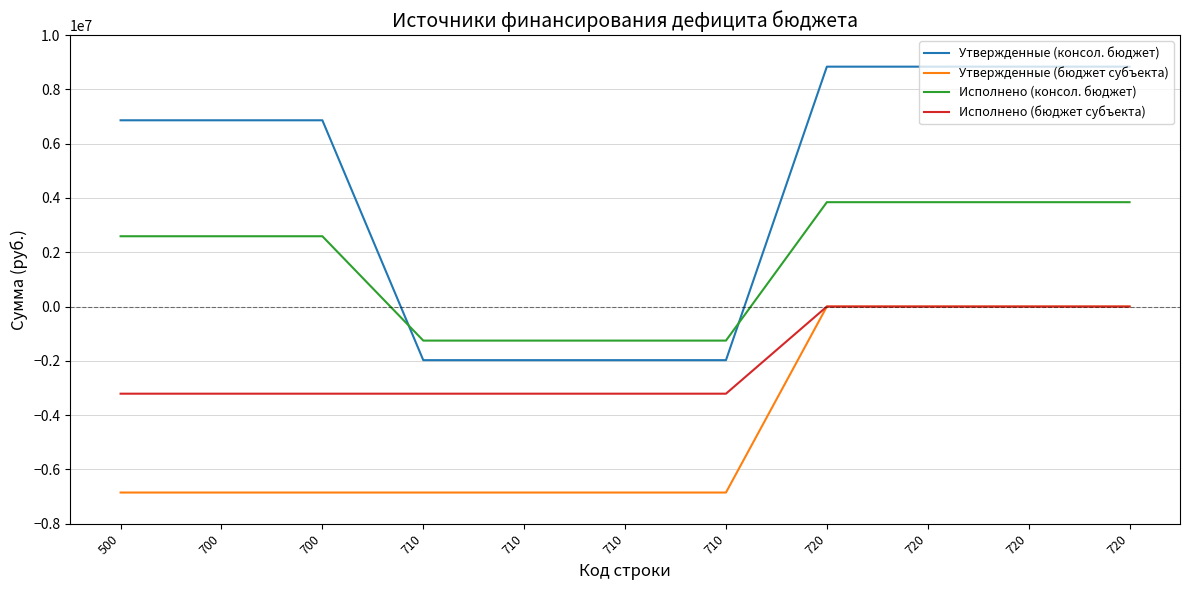

Count the number of data series in this chart.

4